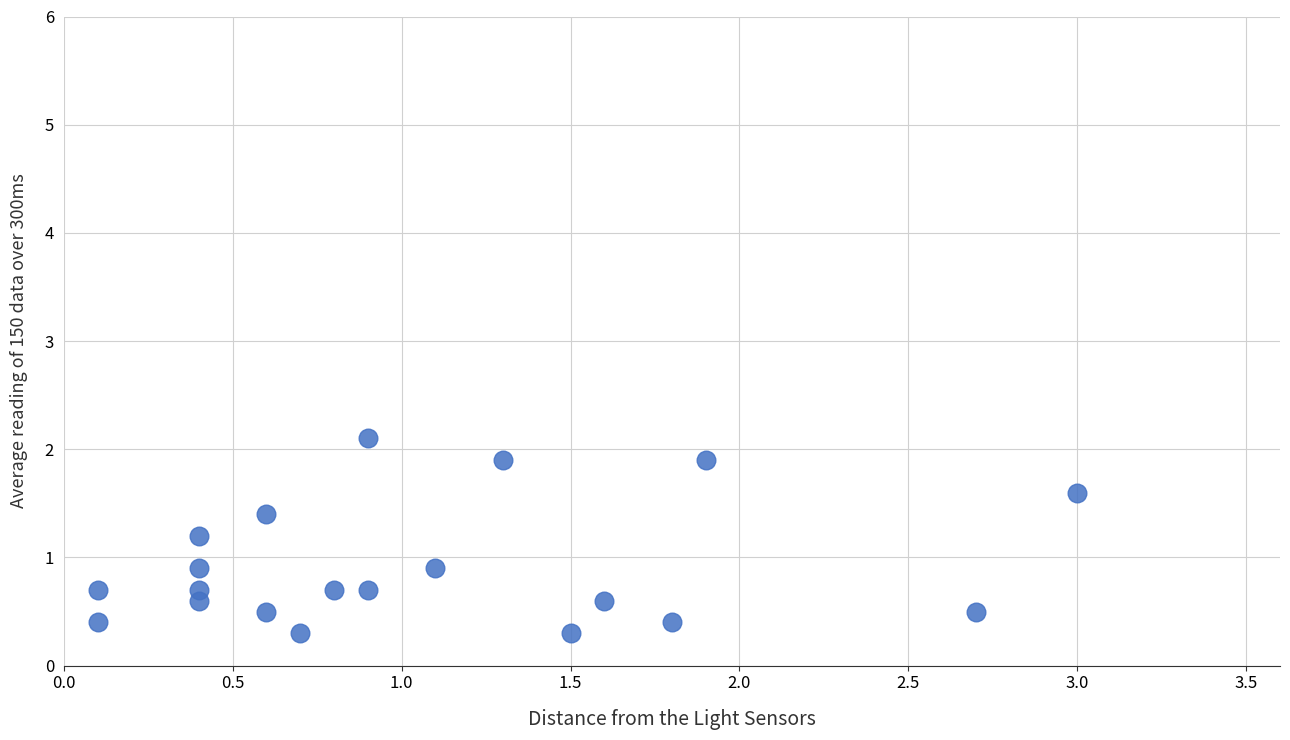

What is the range of X values (max minus min)?

2.9